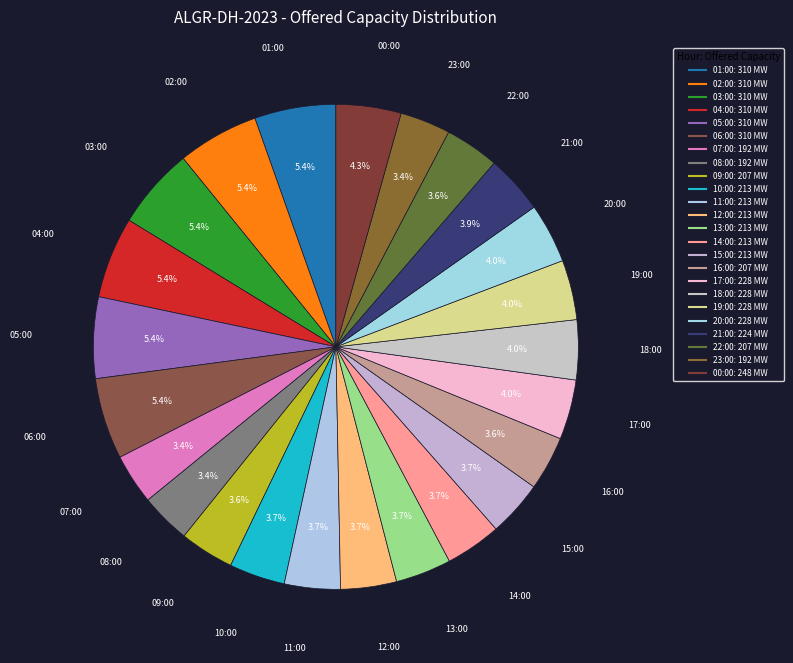

How many segments does this pie chart have?

24